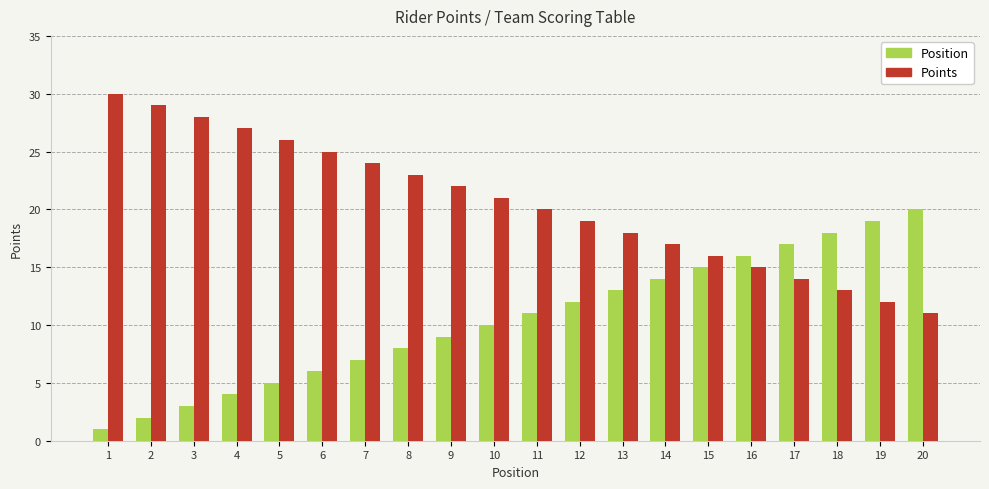

What is the difference between the highest and lowest values at 17?

3